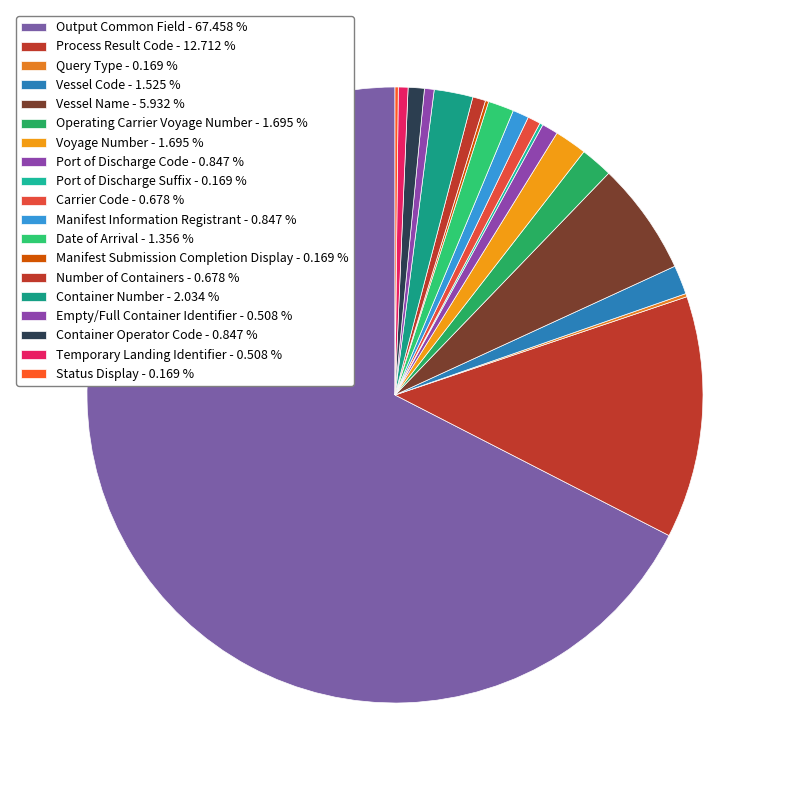

Rank the categories by value from lowest to highest.

Query Type, Port of Discharge Suffix, Manifest Submission Completion Display, Status Display, Empty/Full Container Identifier, Temporary Landing Identifier, Carrier Code, Number of Containers, Port of Discharge Code, Manifest Information Registrant, Container Operator Code, Date of Arrival, Vessel Code, Operating Carrier Voyage Number, Voyage Number, Container Number, Vessel Name, Process Result Code, Output Common Field